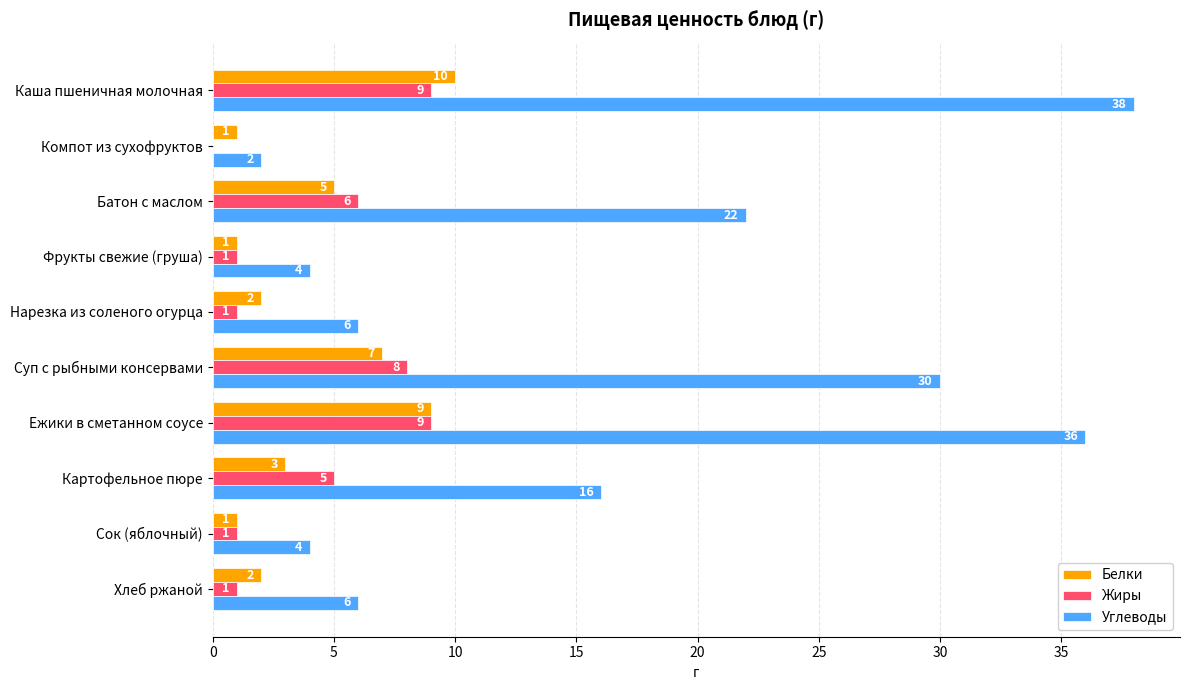

What is the approximate value of Белки at Картофельное пюре?

3